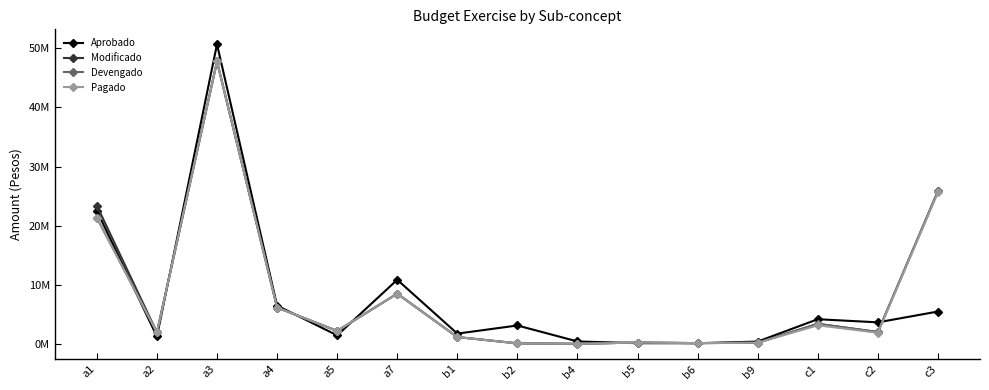

Which label corresponds to the smallest value in the chart?

b4